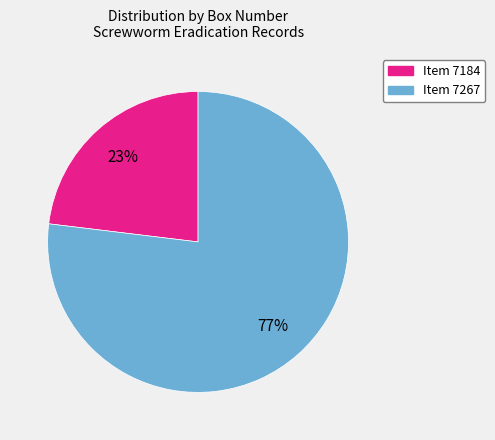

Is there a majority slice in this chart?

Yes